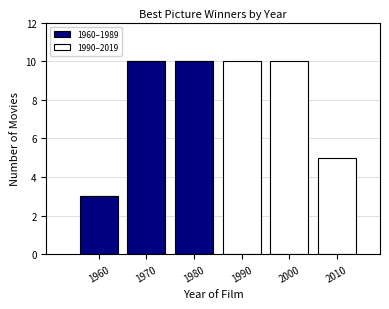

Reading right to left, what are the values for 1960–1989?

2010=0	2000=0	1990=0	1980=10	1970=10	1960=3